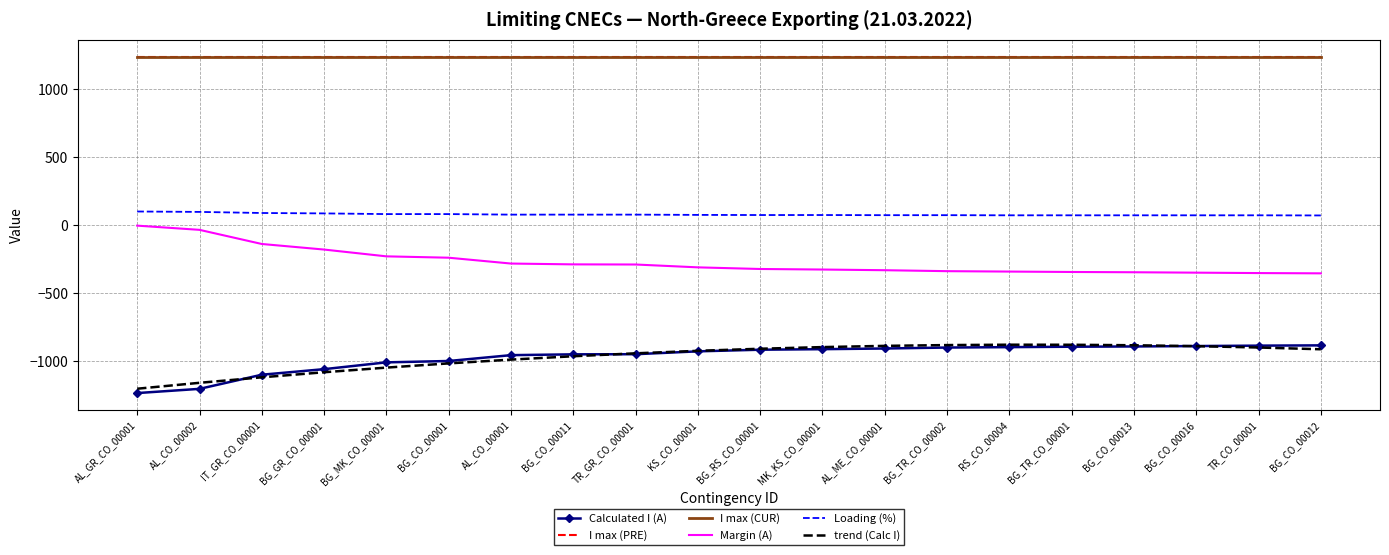

What is the greatest value displayed?

1240.0